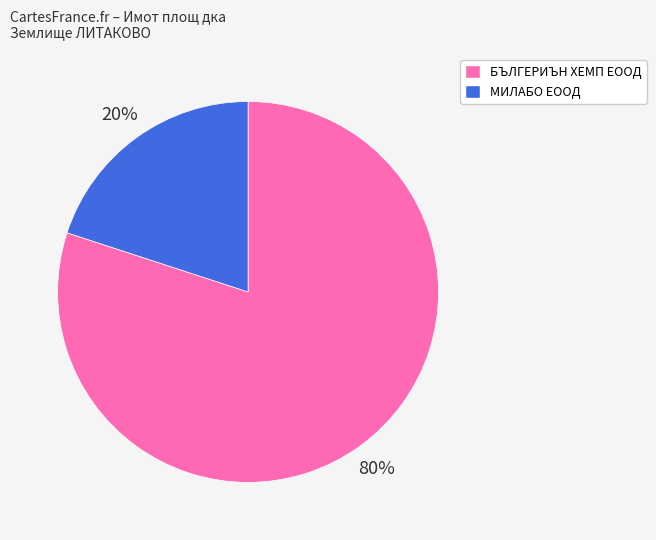

Approximately how many times larger is the value at МИЛАБО ЕООД compared to БЪЛГЕРИЪН ХЕМП ЕООД?

0.2